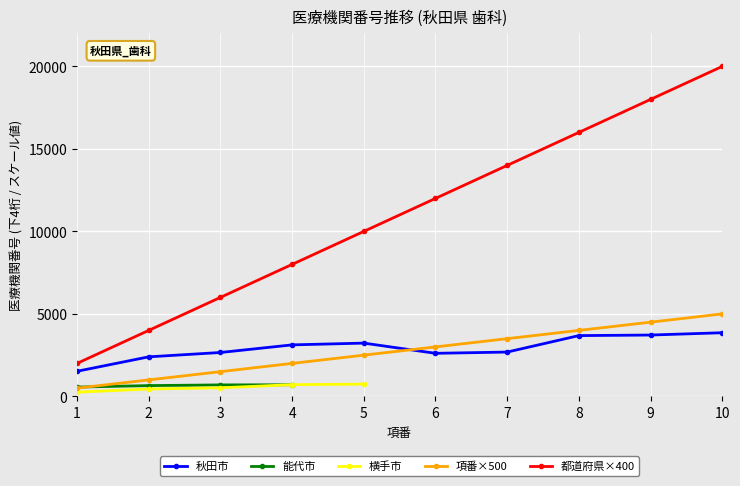

True or false: 都道府県×400 and 横手市 intersect in this chart.

False